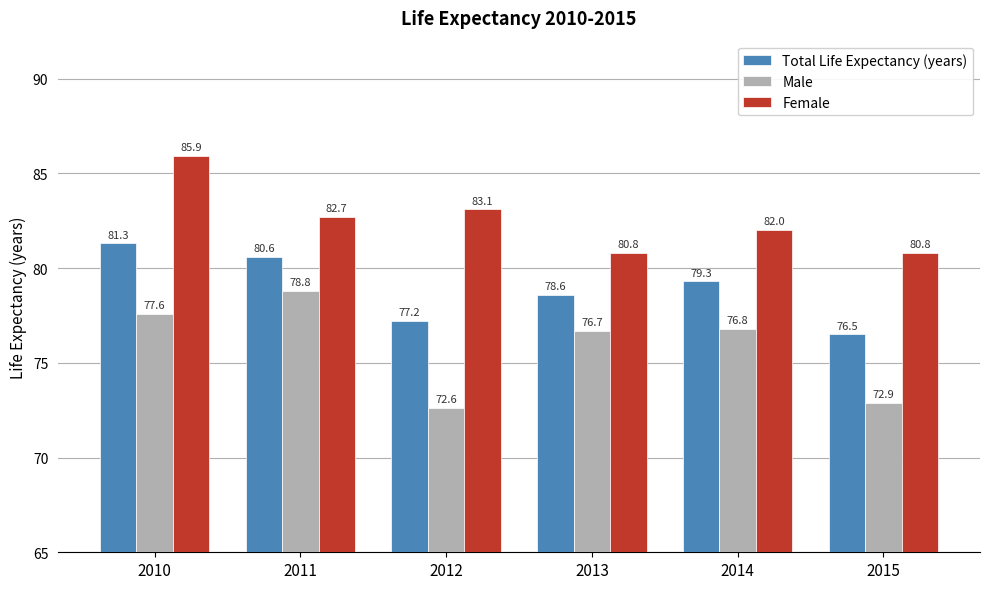

What is the minimum value shown in the chart?

72.6